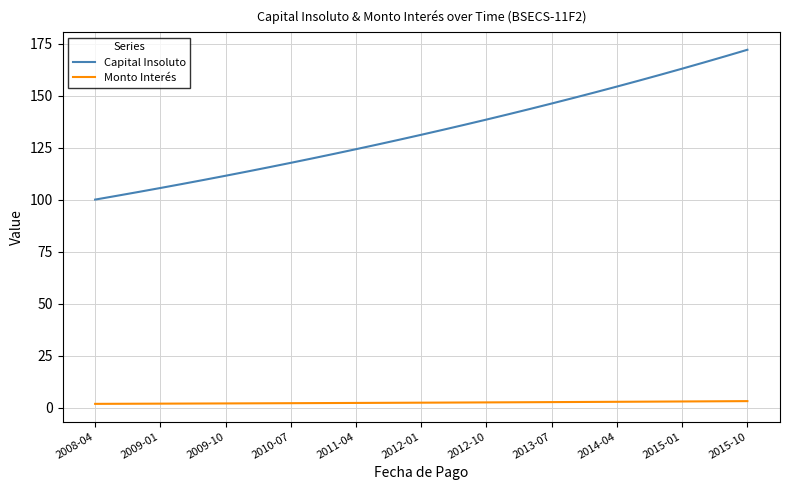

List the series in order of their peak value, lowest first.

Monto Interés, Capital Insoluto